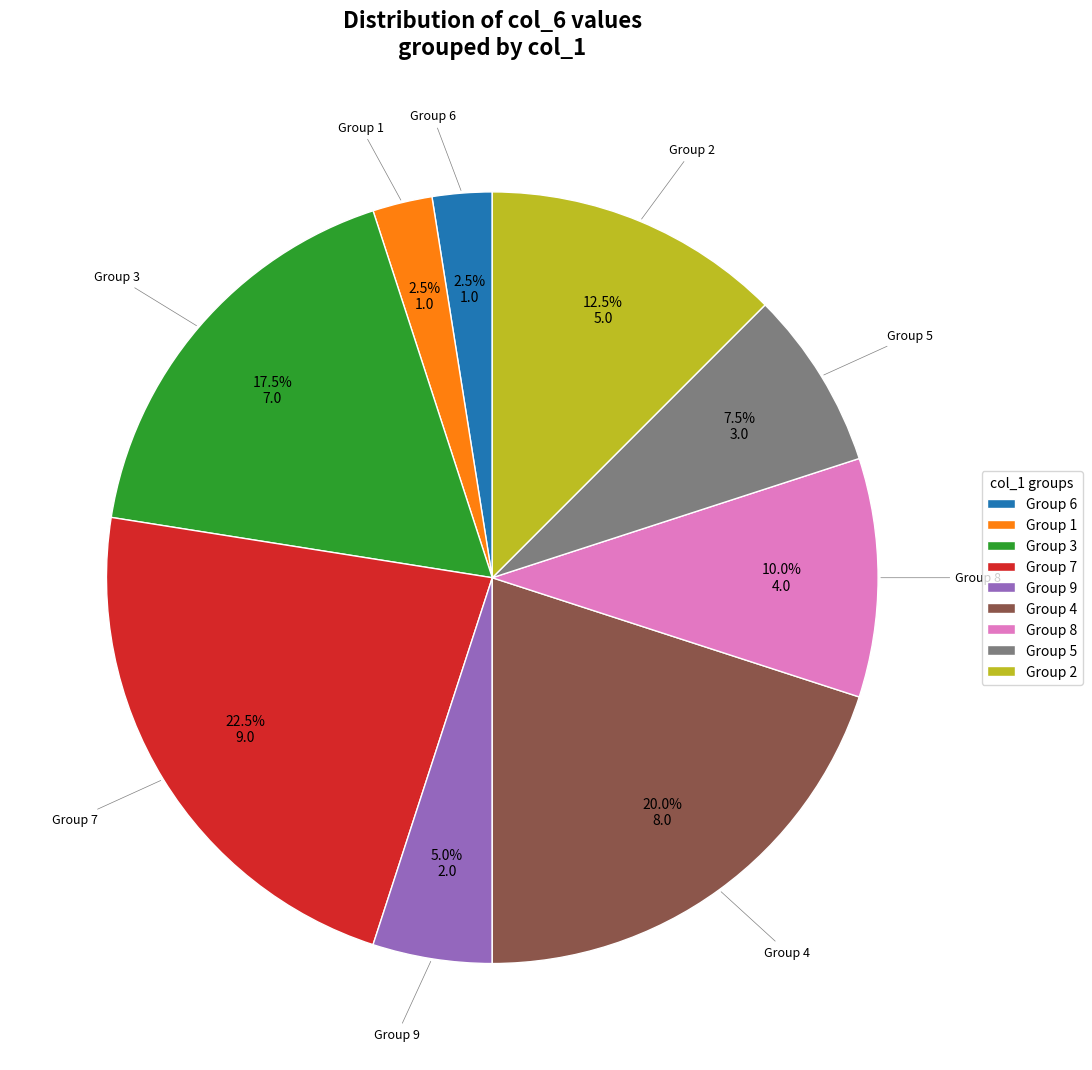

Combined, do Group 4 and Group 5 account for over 50%?

No